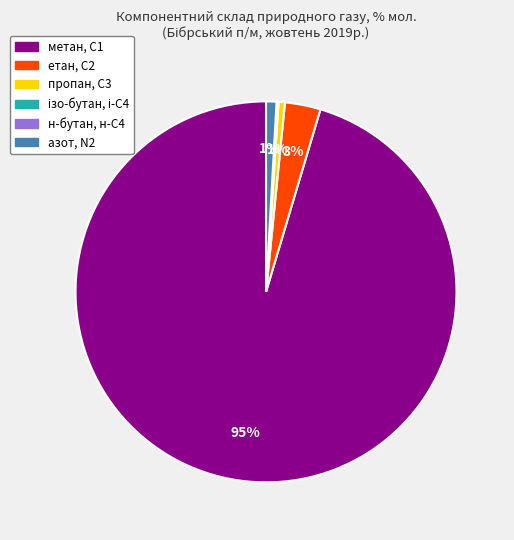

Is it true that азот, N2 is 1% of the pie?

True